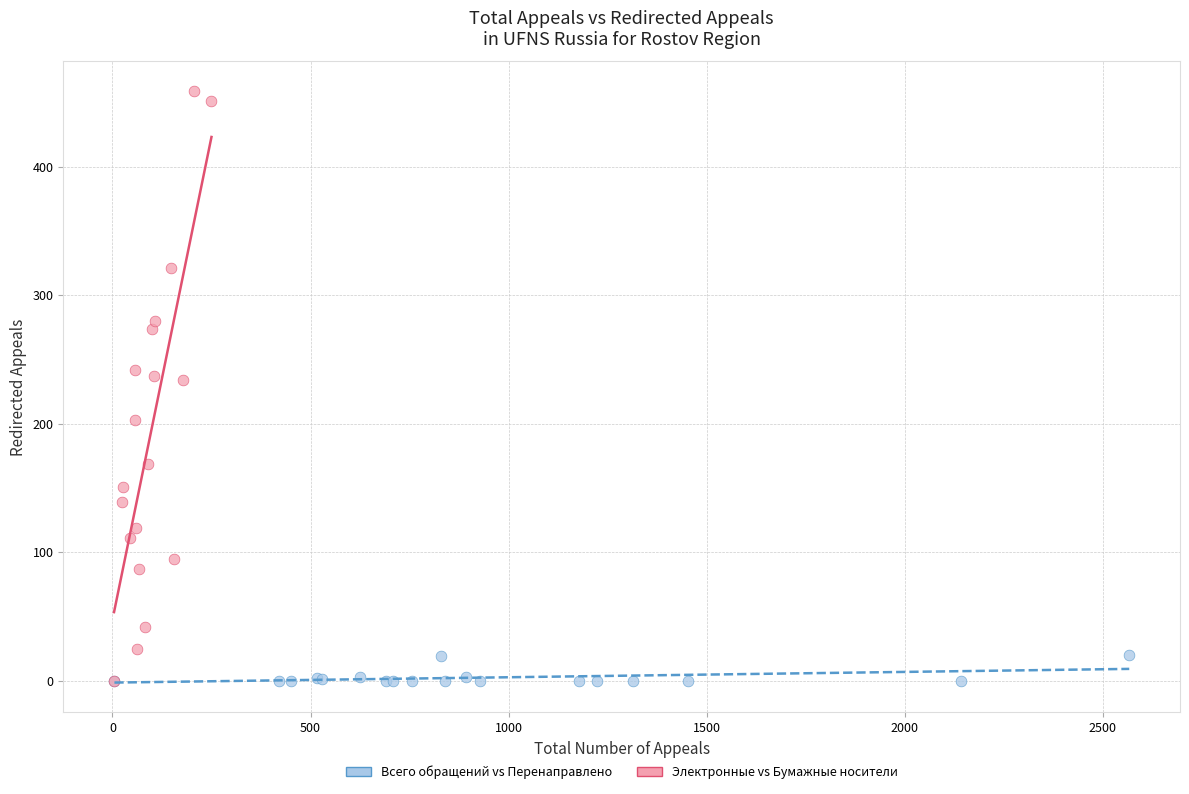

Which series contains the highest Y value?

Электронные vs Бумажные носители